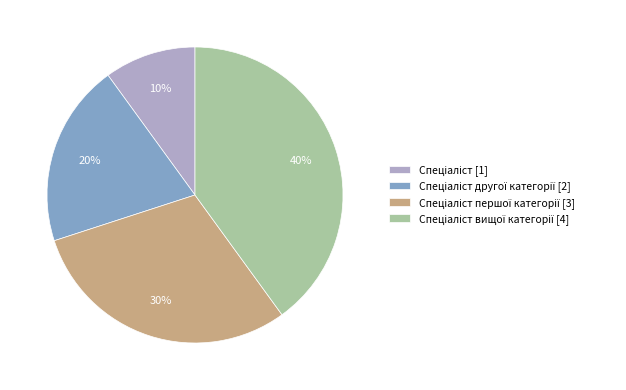

To the nearest percent, what is the difference between the largest and smallest slice percentages?

30%